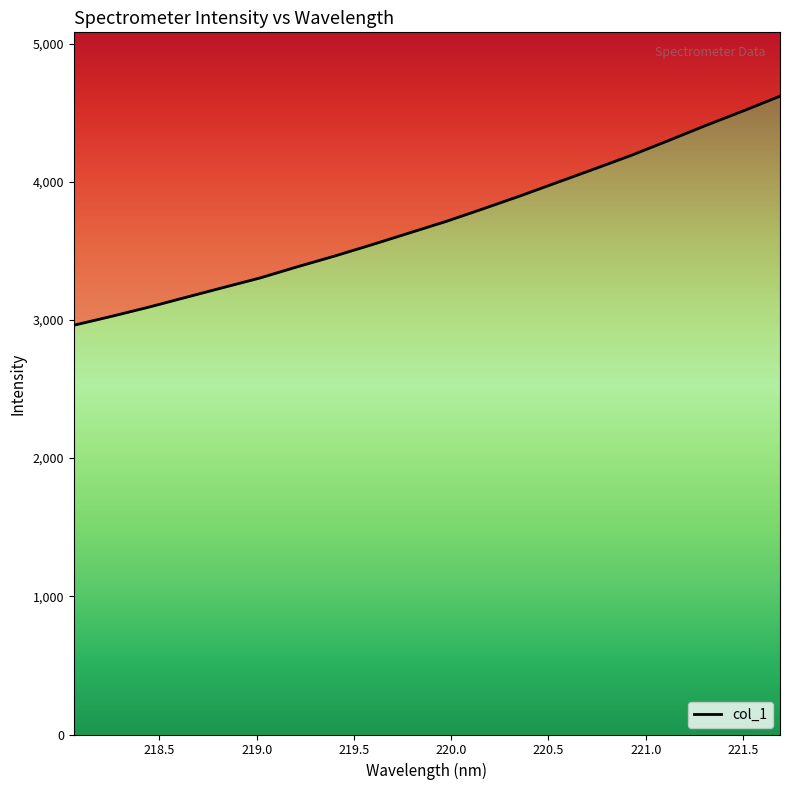

The chart shows a value of 3542.9 at 219.589. True or false?

True